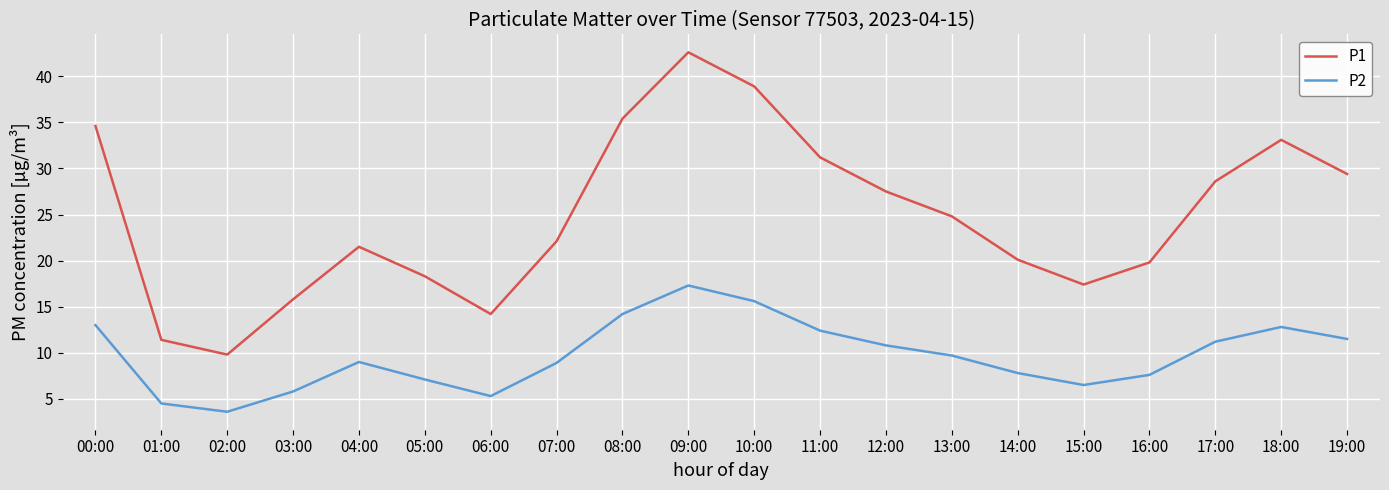

Which series changed the most between 08:00 and 17:00?

P1